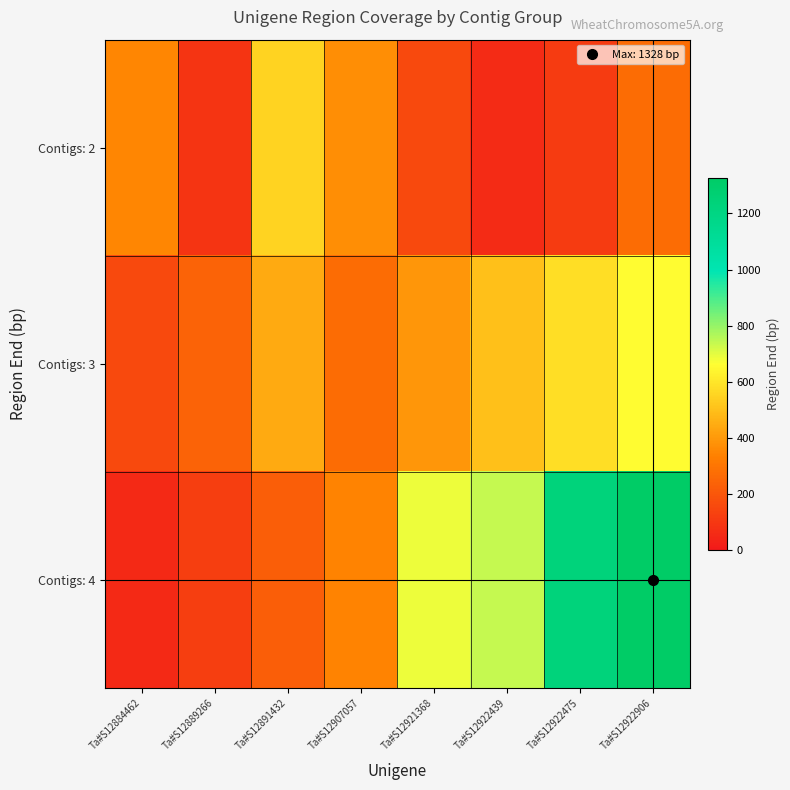

How many series are shown in this chart?

3